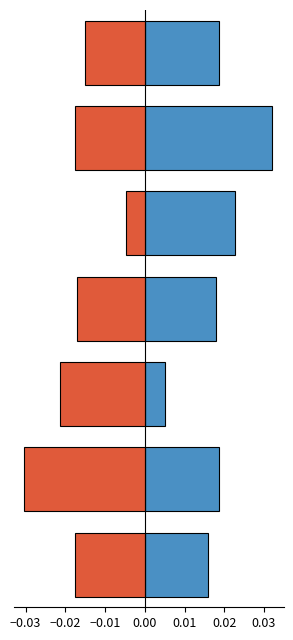

The value of Negative at 0.00 is -0.0. True or false?

False